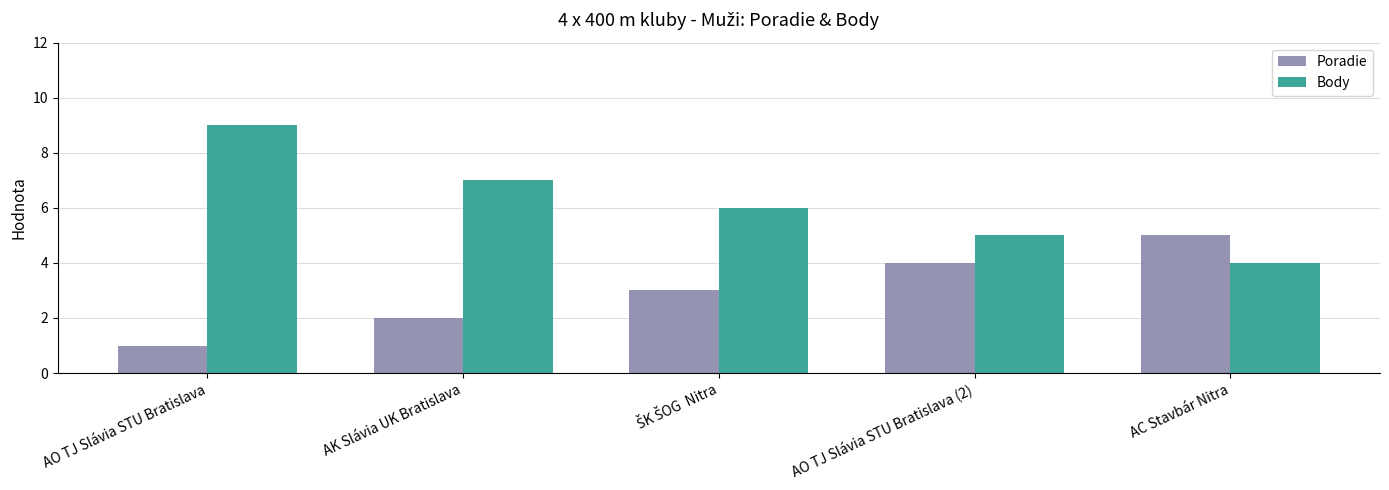

Does the chart contain stacked bars?

No